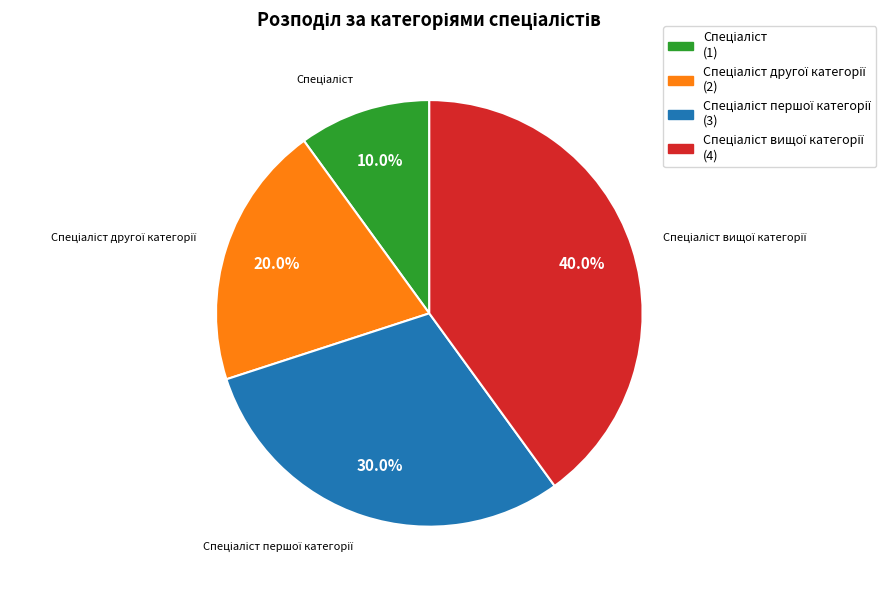

Is there a majority slice in this chart?

No